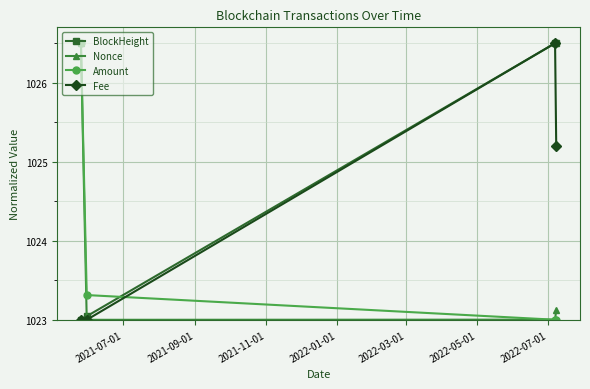

What are all the series names shown in the legend?

BlockHeight, Nonce, Amount, Fee